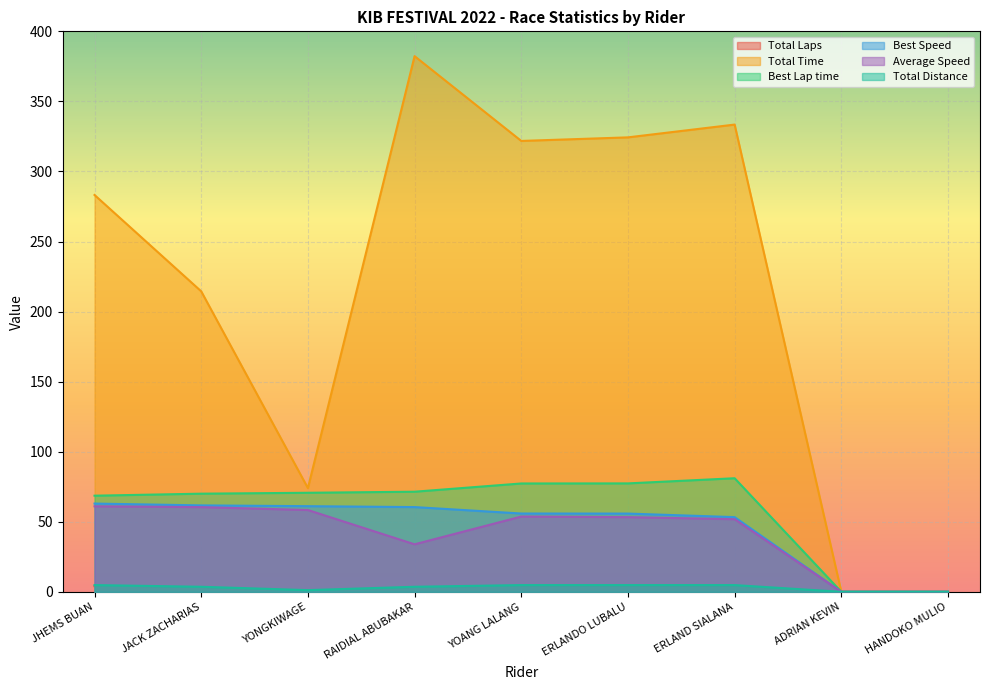

Is the value of Total Distance at HANDOKO MULIO greater than the value of Total Time at JACK ZACHARIAS?

No